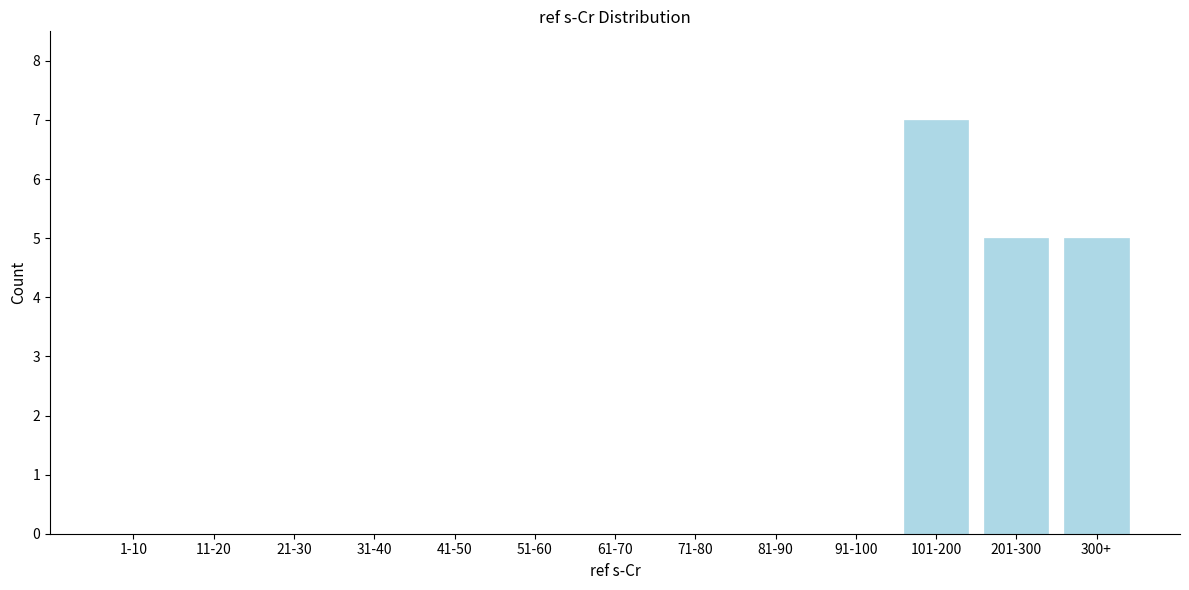

Reading left to right, list all the values displayed in this chart.

1-10=0	11-20=0	21-30=0	31-40=0	41-50=0	51-60=0	61-70=0	71-80=0	81-90=0	91-100=0	101-200=7	201-300=5	300+=5